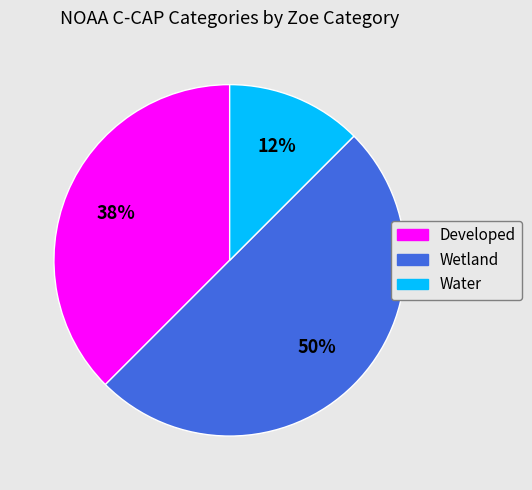

Combined, do Water and Wetland account for over 50%?

Yes